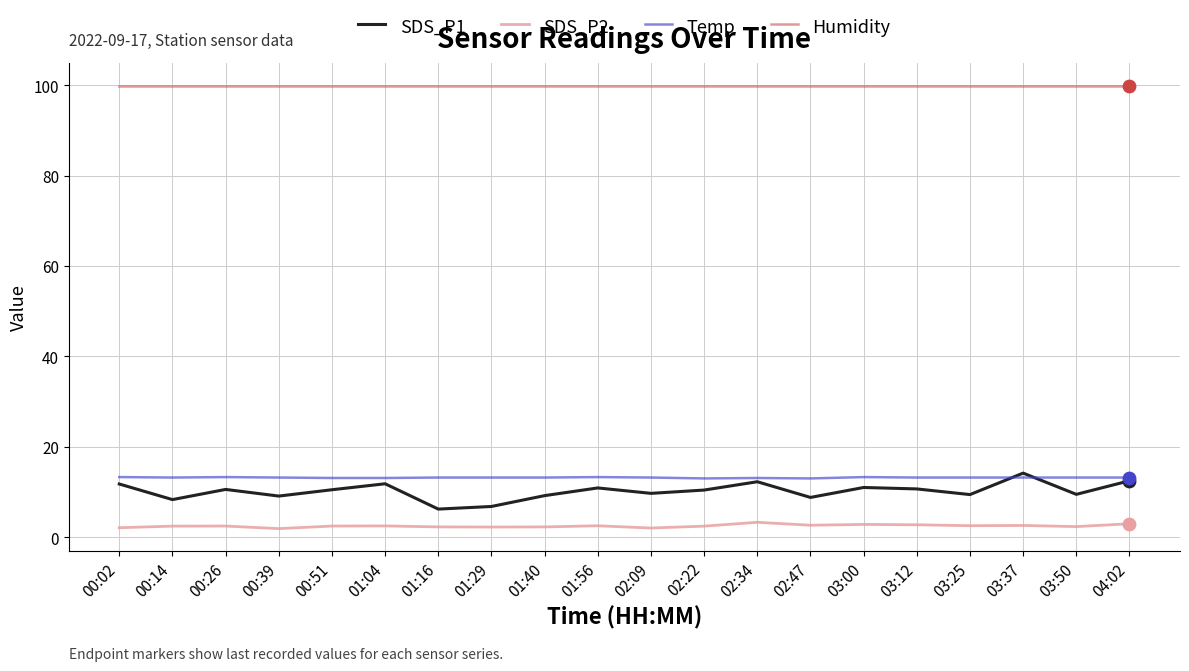

Which series has the largest range (max minus min)?

SDS_P1